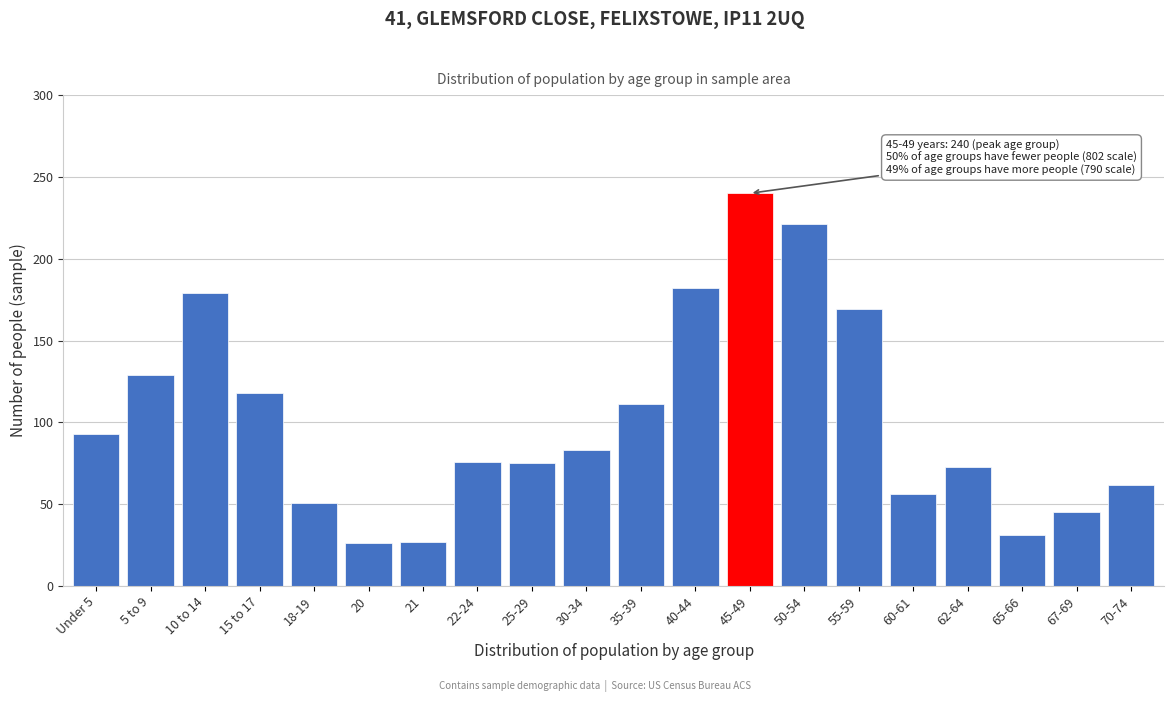

Between 5 to 9 and 60-61, which is larger?

5 to 9